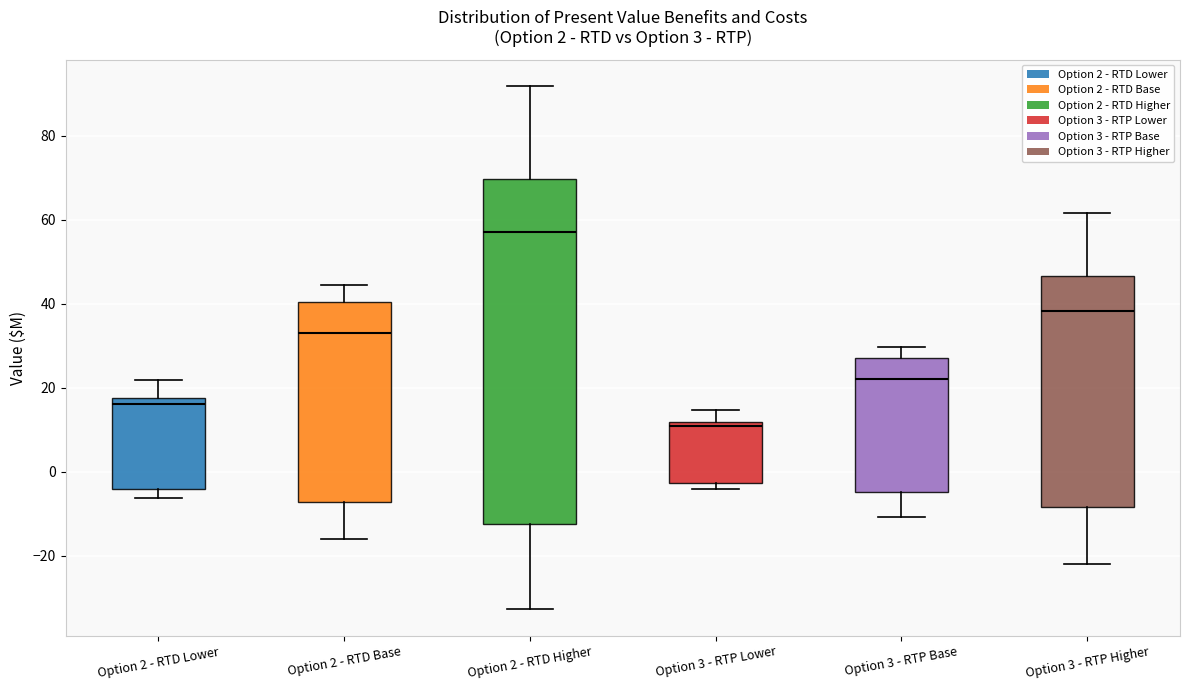

Comparing the boxes themselves (not the whiskers), which one is the tallest?

Option 2 - RTD Higher